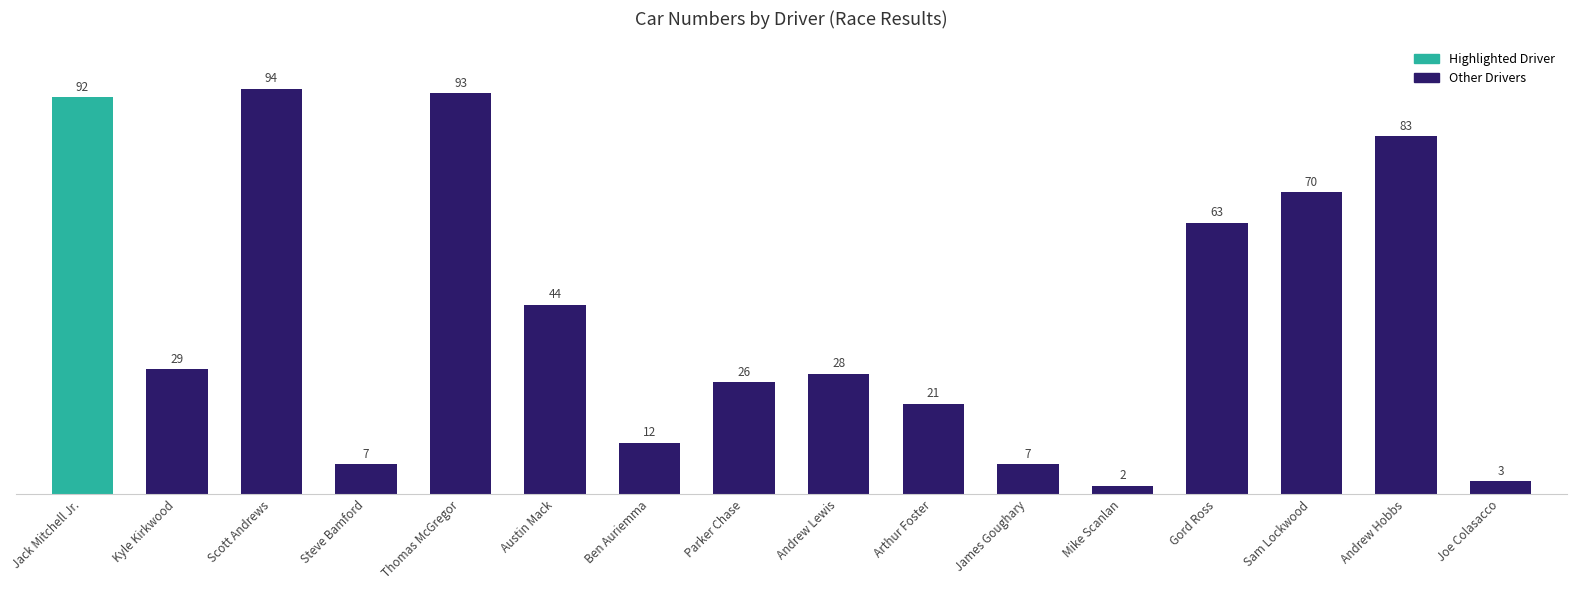

What is the value of the 13th bar from the left?

63